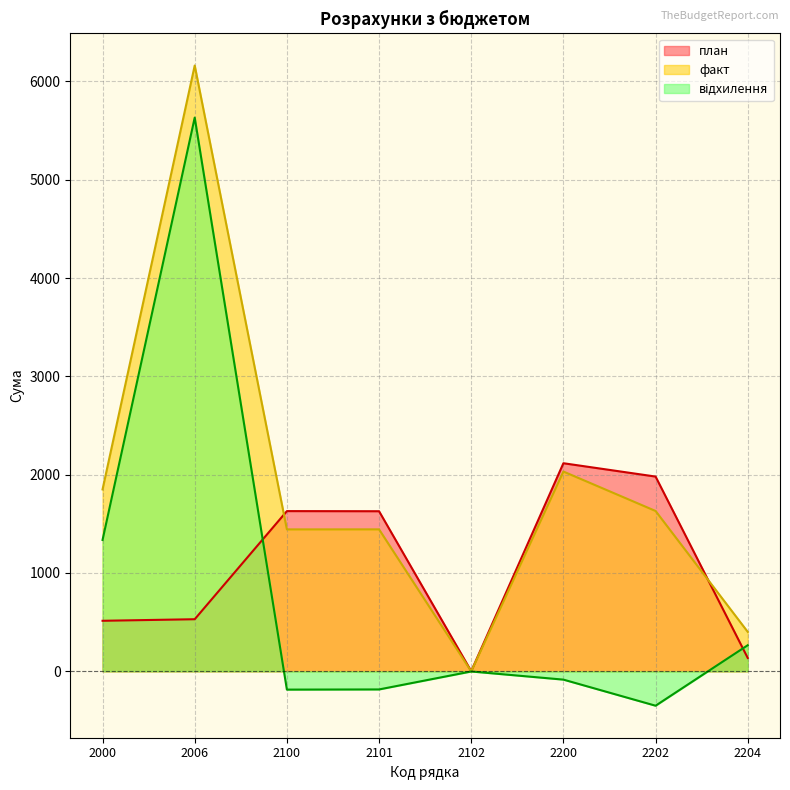

At which category does the chart reach its peak across all series?

2006